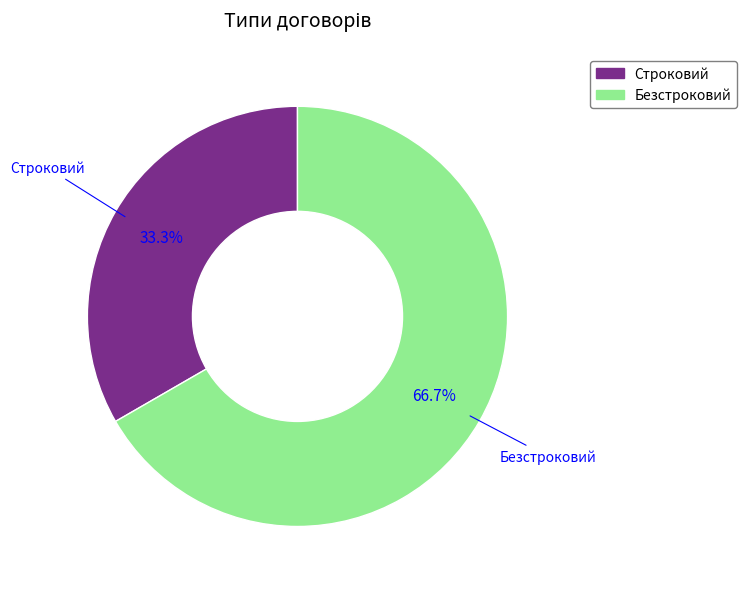

Which slice represents more than half of the pie?

Безстроковий